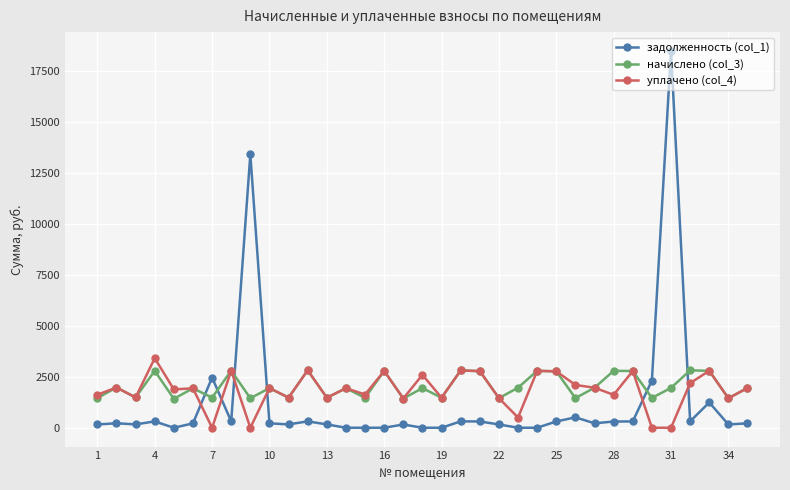

Which series has the largest range (max minus min)?

задолженность (col_1)